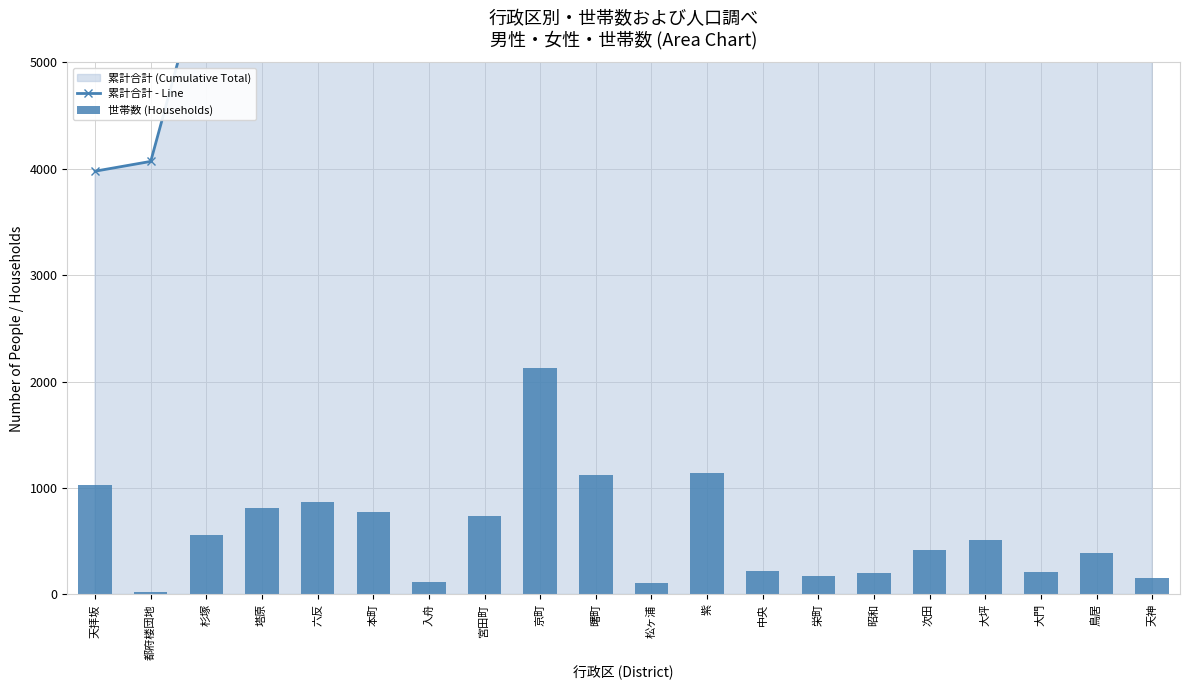

What position from the right is 大門?

3